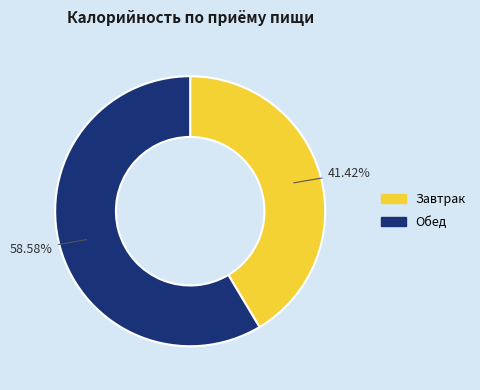

Is there any slice that represents more than half of the pie?

Yes